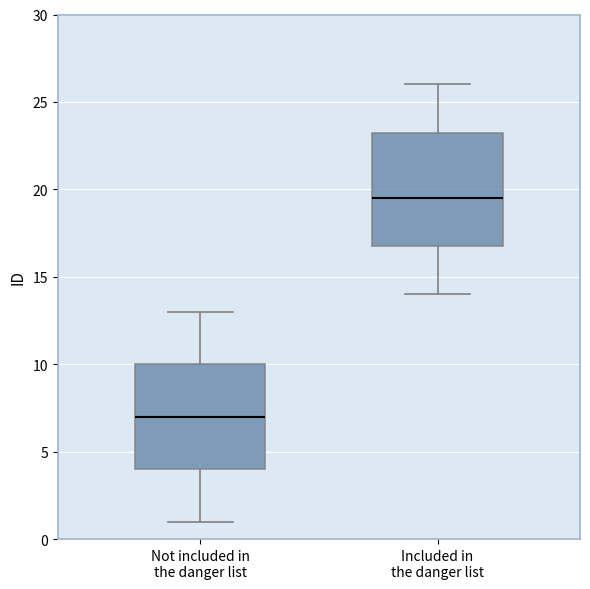

Where is the upper edge of the box for Included in the danger list on the y-axis? The values are not printed on the chart, so give them approximately, as read against the axis.

23.5